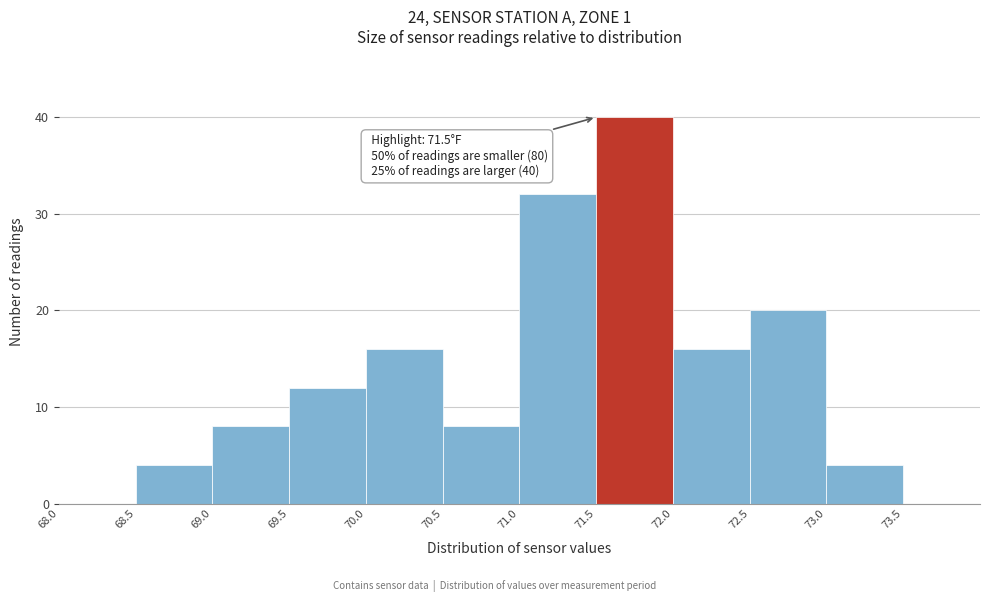

Over which range of the x-axis is the bar tallest?

71.5 to 72.0